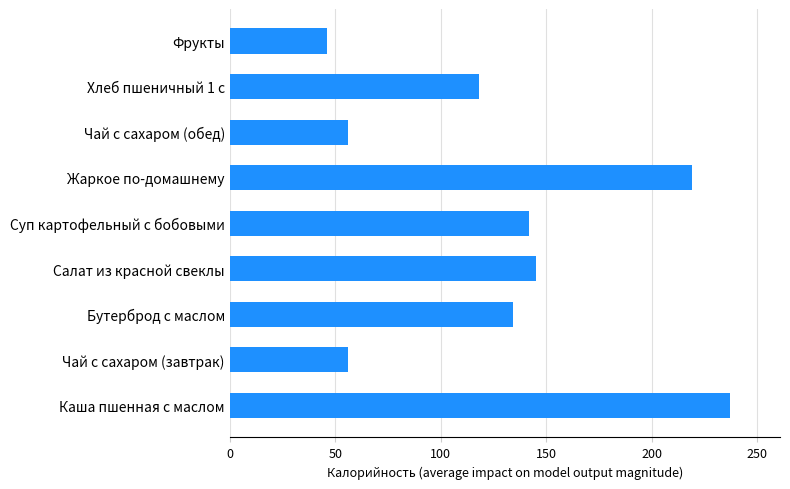

Reading bottom to top, transcribe all the data shown in this chart.

237	56	134	145	142	219	56	118	46